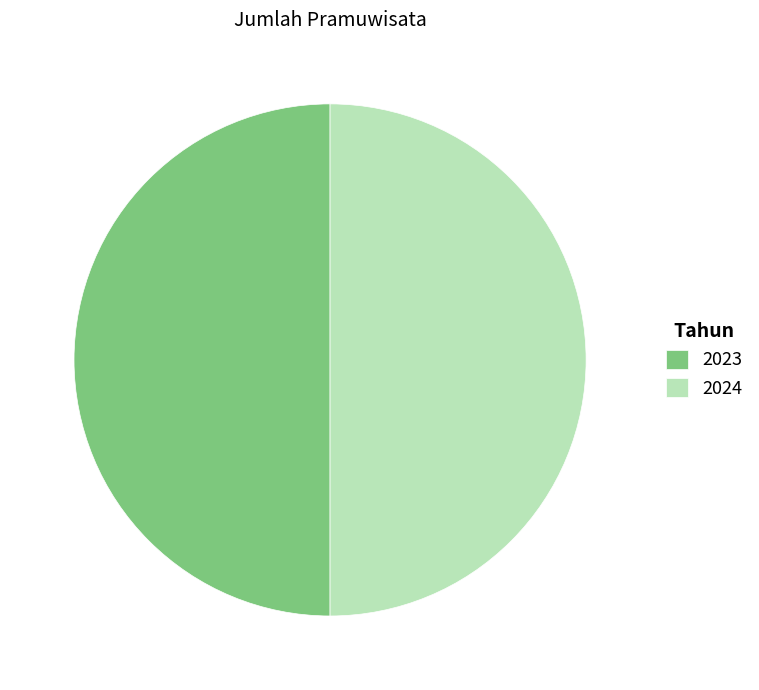

How many slices are in this pie chart?

2